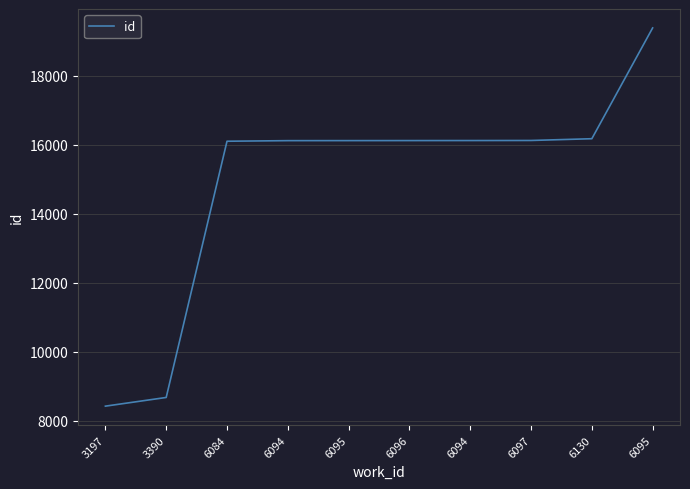

How many lines are shown in the chart?

1